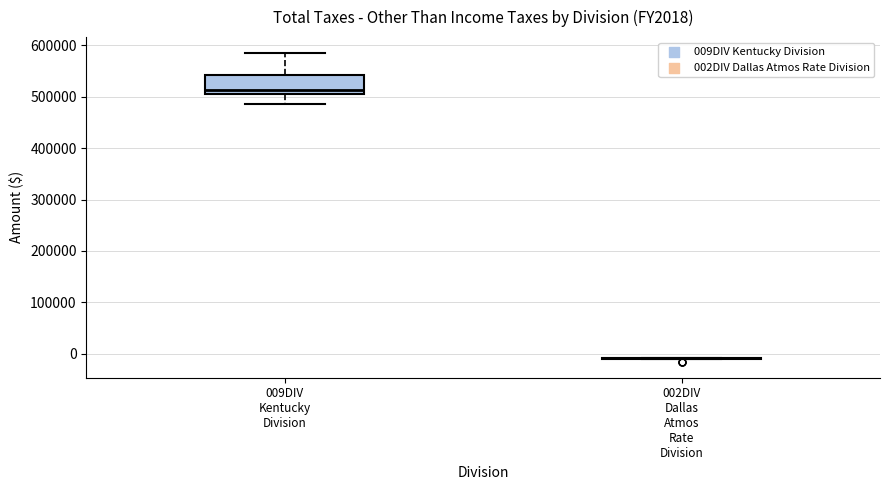

Reading left to right, transcribe this box plot: for each box, give where its median line is, the range the box spans, and where its two whiskers end, as read against the y-axis. The values are not printed on the chart, so give them approximately, as read against the axis.

009DIV Kentucky Division: median 510000, box 500000 to 540000, whiskers 490000 to 590000
002DIV Dallas Atmos Rate Division: box collapsed to a line at -10000, whiskers -10000 to -10000